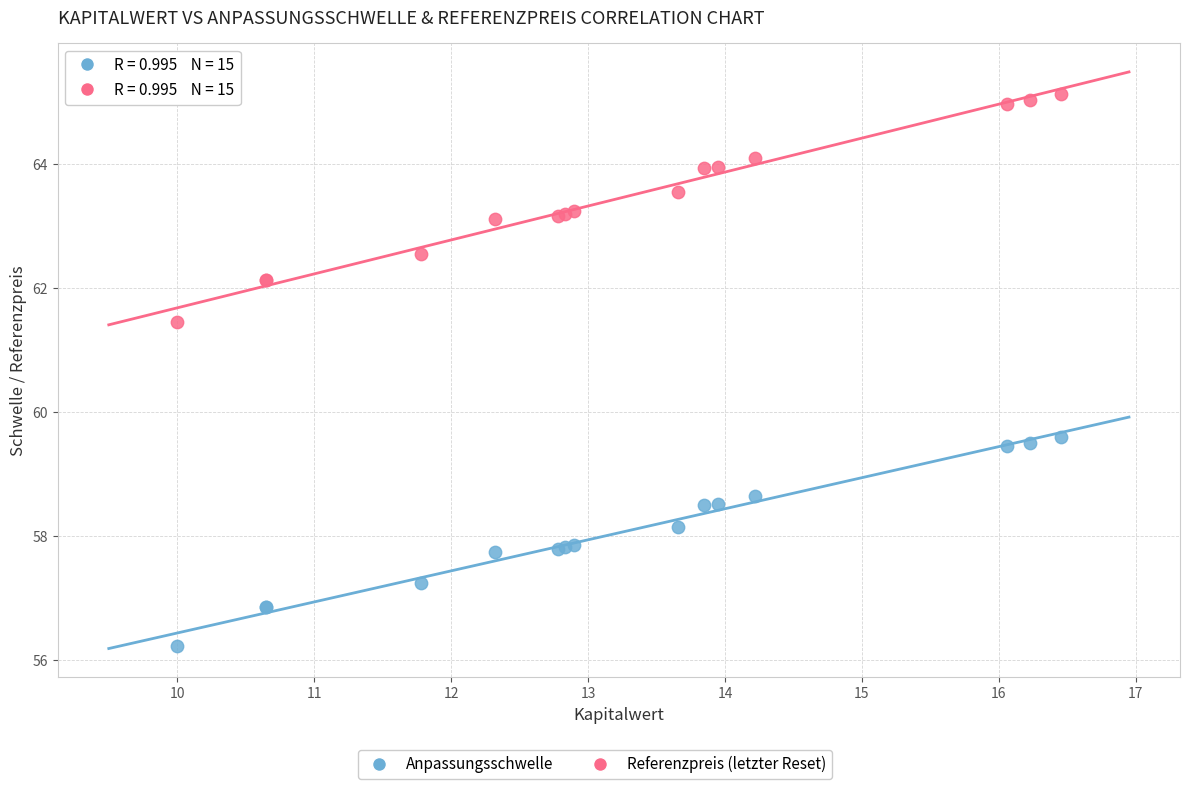

Which series has the widest spread of Y values?

Referenzpreis (letzter Reset)